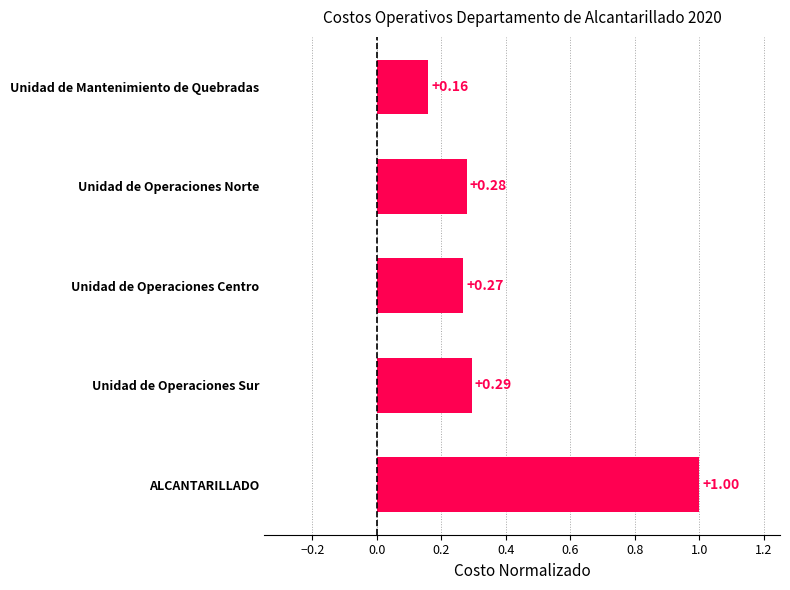

What is the label of the 4th bar from the top?

Unidad de Operaciones Sur